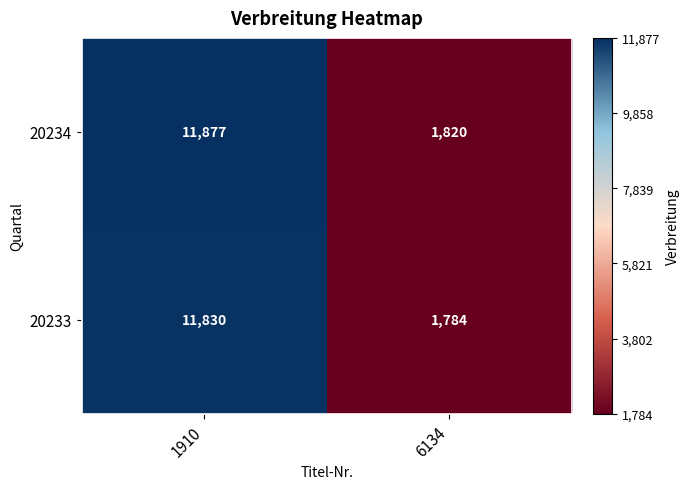

What is the greatest value displayed?

11877